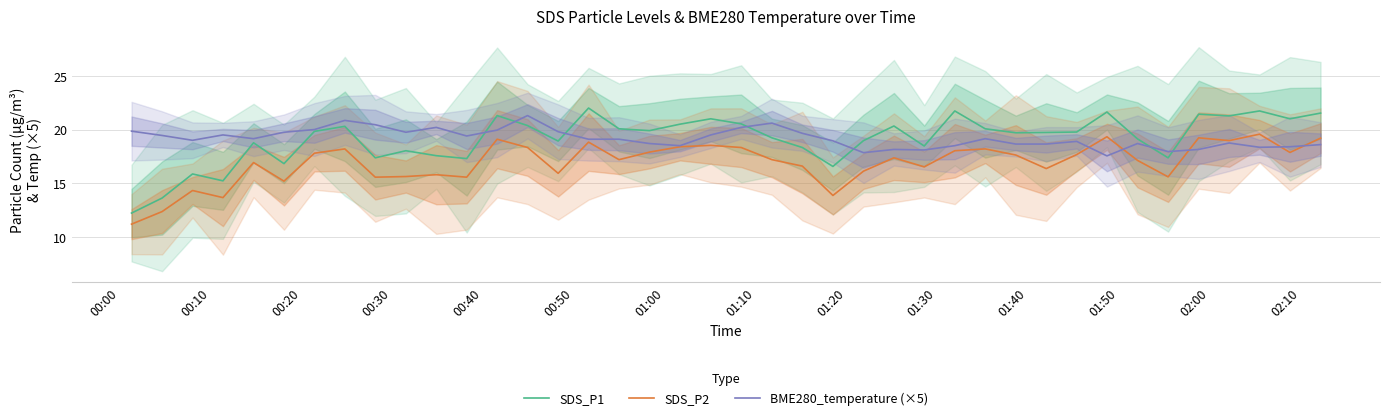

In SDS_P2, how many points are higher than both neighbors (excluding endpoints)?

12